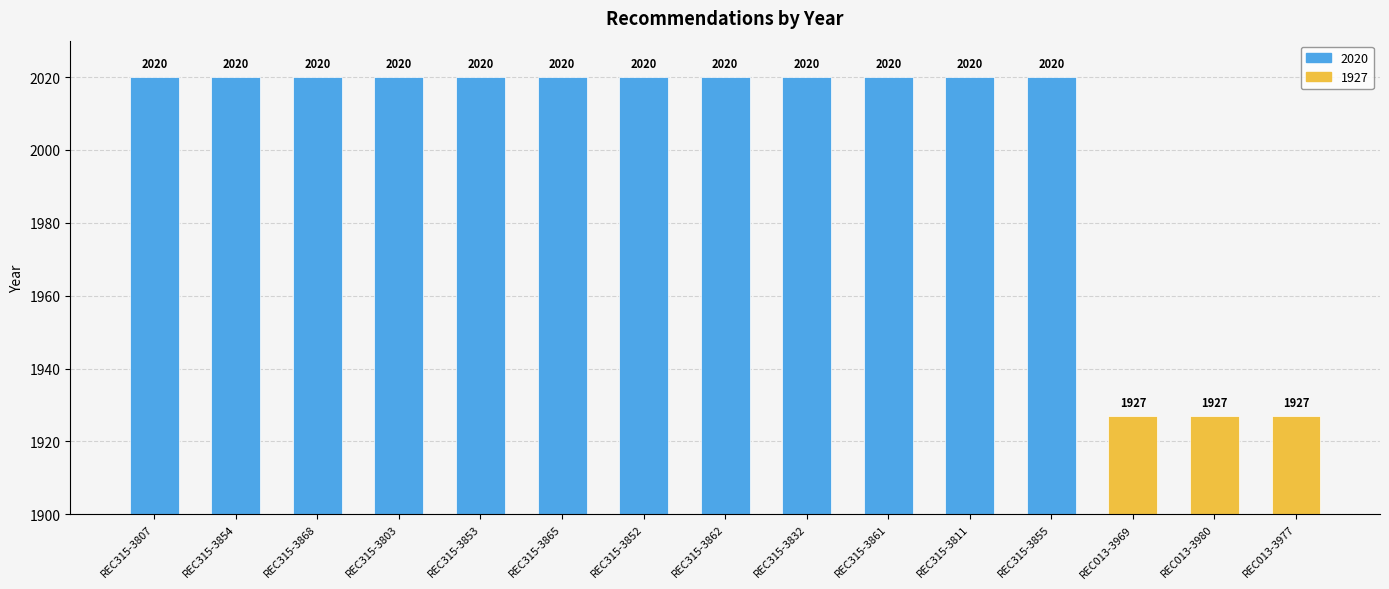

Reading left to right, what are all the values shown in this chart?

2020	2020	2020	2020	2020	2020	2020	2020	2020	2020	2020	2020	1927	1927	1927